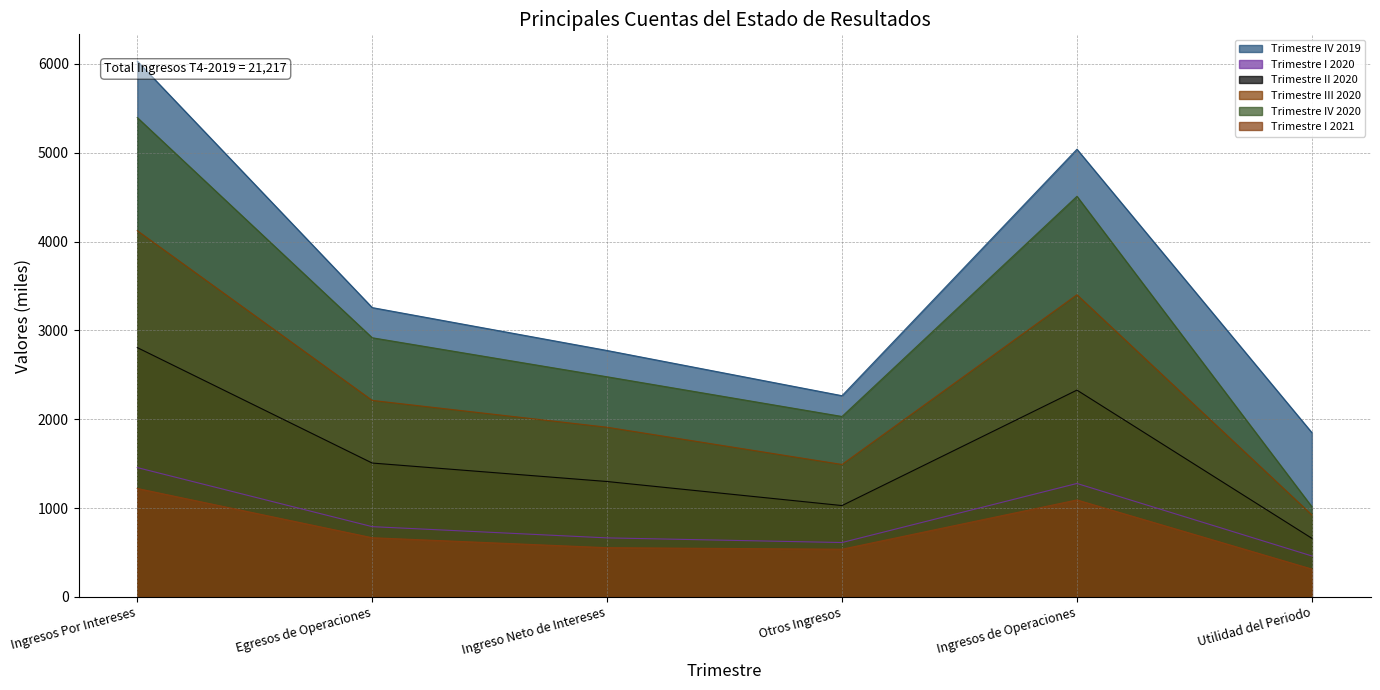

How many interior local valleys does the Trimestre IV 2020 series have?

1